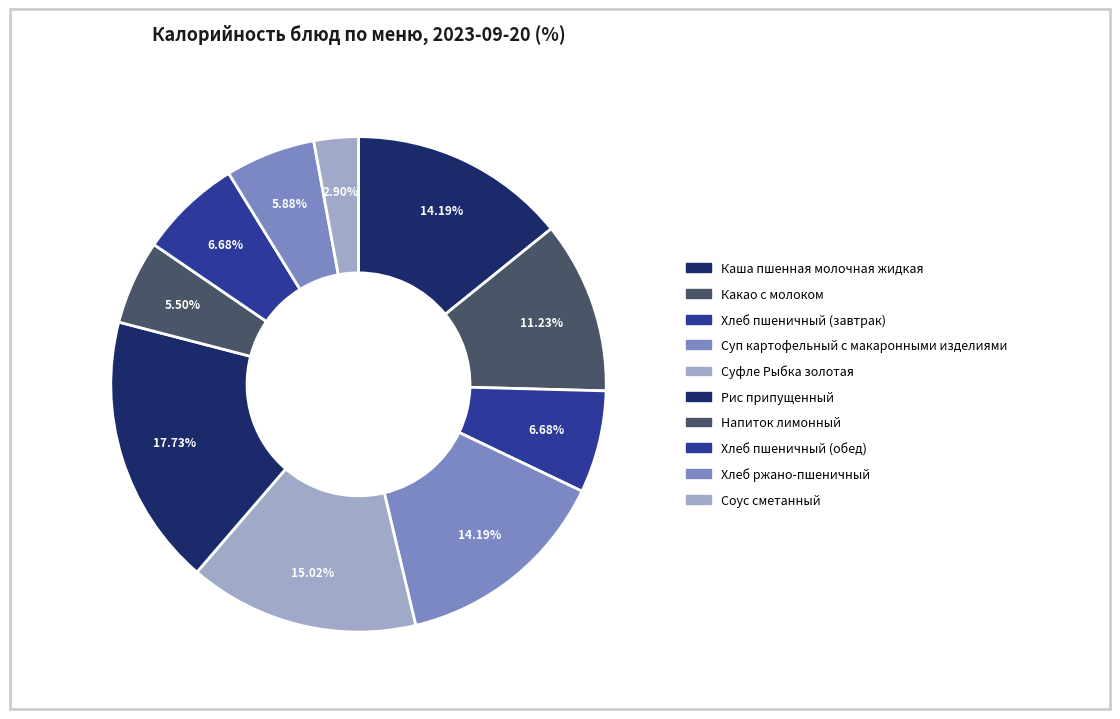

What percentage is NOT represented by Соус сметанный?

97.1%